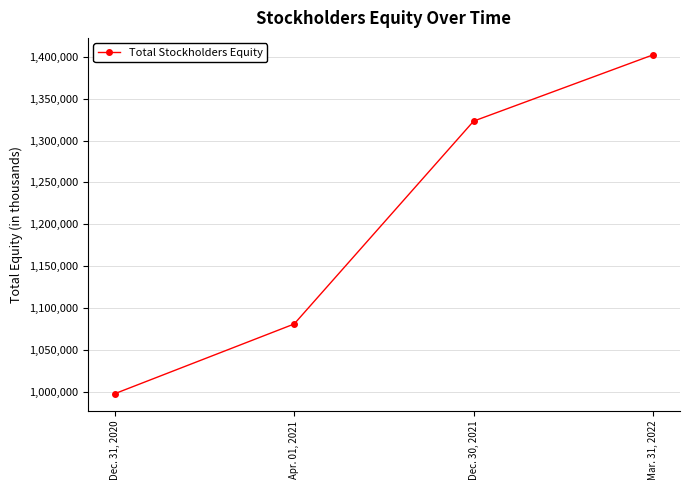

Rank the categories by value from lowest to highest.

Dec. 31, 2020, Apr. 01, 2021, Dec. 30, 2021, Mar. 31, 2022